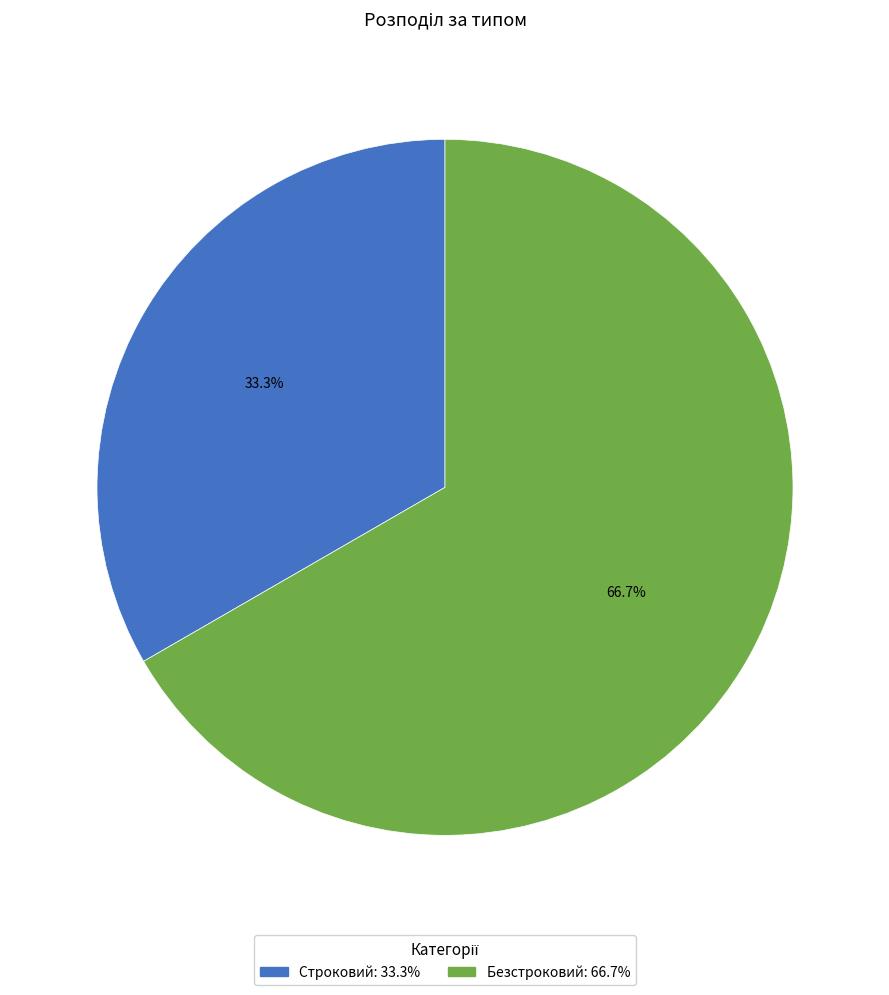

What is the total percentage of Безстроковий and Строковий?

100.0%